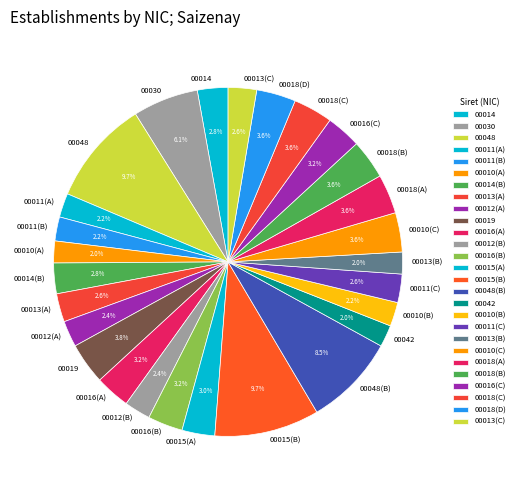

What is the ratio of the value at 00010(B) to the value at 00018(B)?

0.6